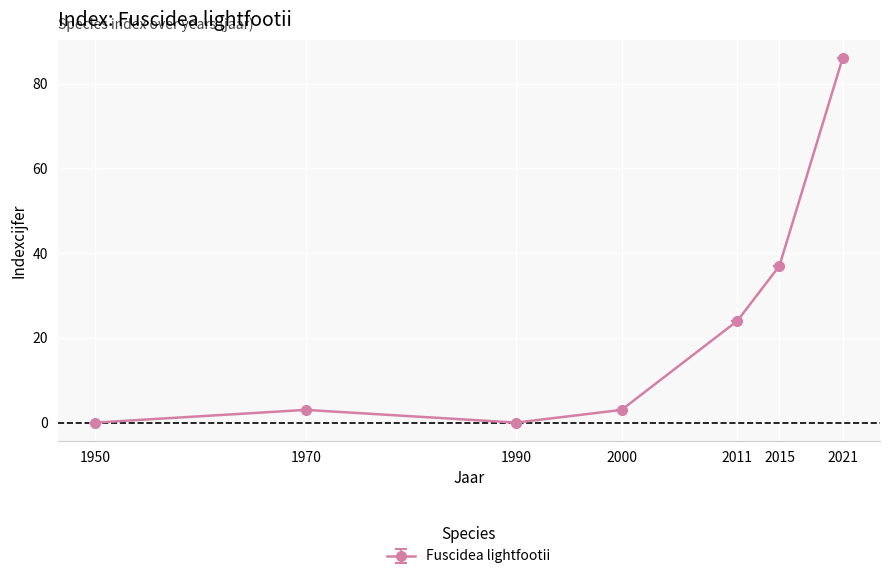

What is the difference between the second highest and minimum values?

37